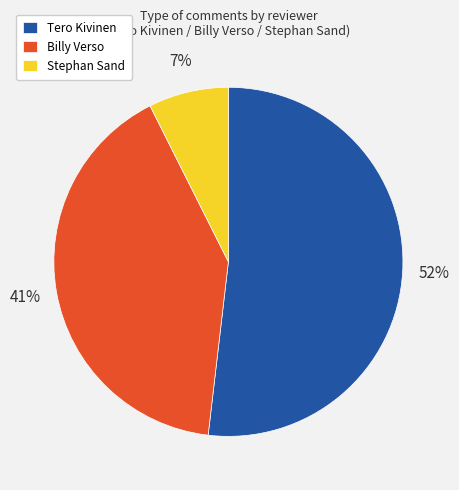

To the nearest percent, what is the average slice percentage?

33%